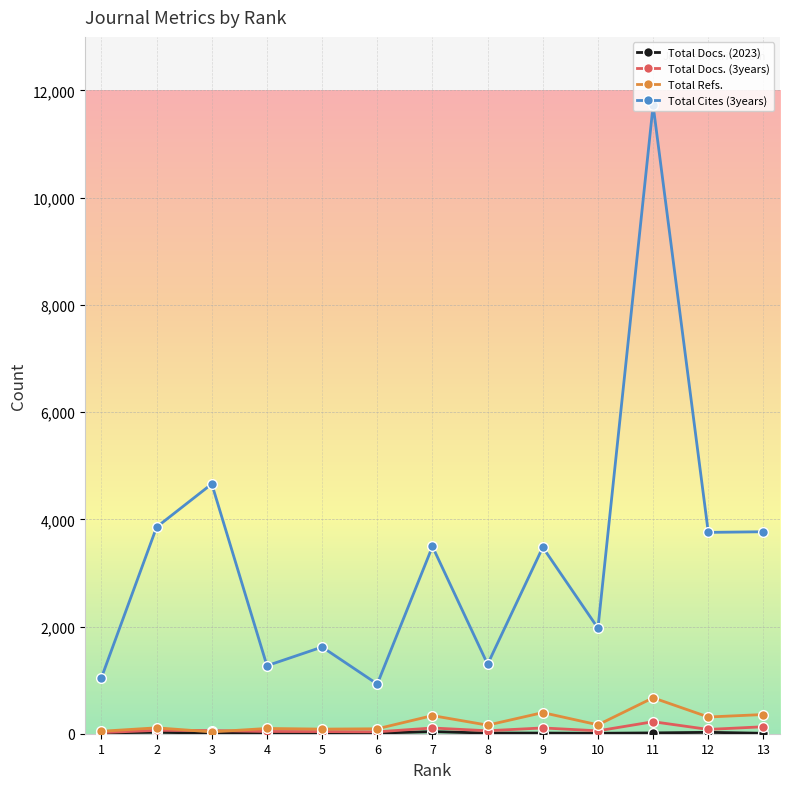

Is it true that Total Docs. (3years) equals 54 at 10?

True